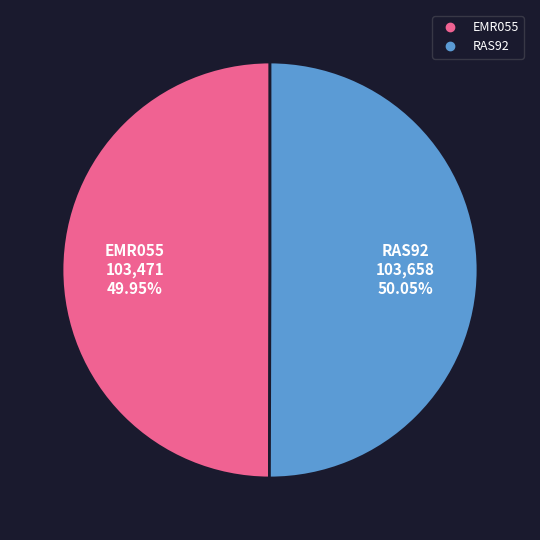

Is there any slice that represents more than half of the pie?

Yes